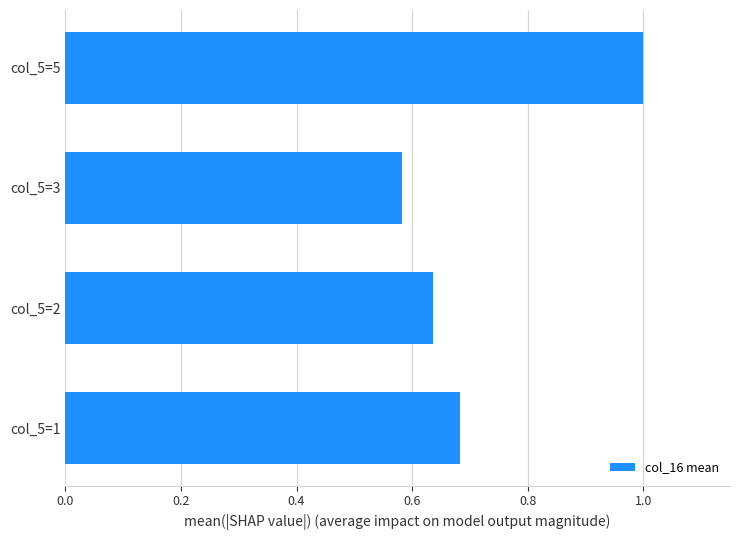

What is the greatest value displayed?

1.0